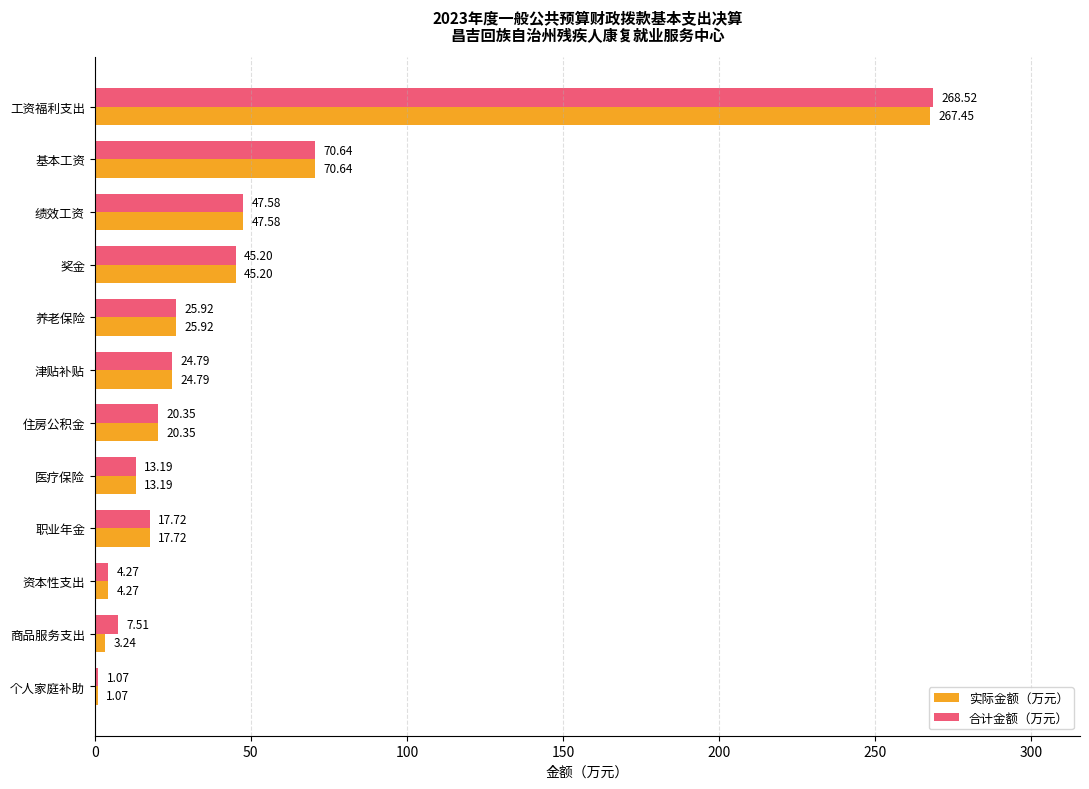

At which label is 实际金额（万元） closest to 134?

基本工资